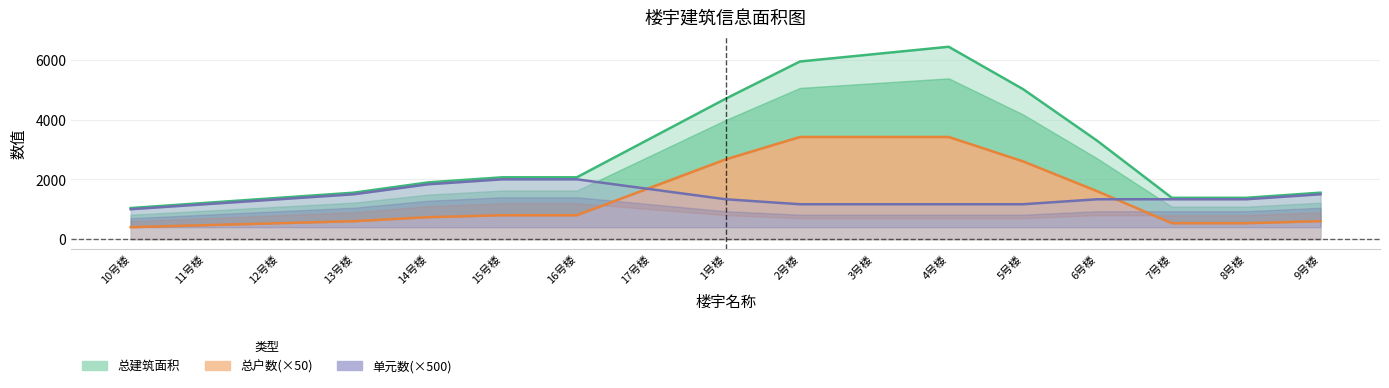

Between 16号楼 and 9号楼, which series saw the biggest shift?

总建筑面积